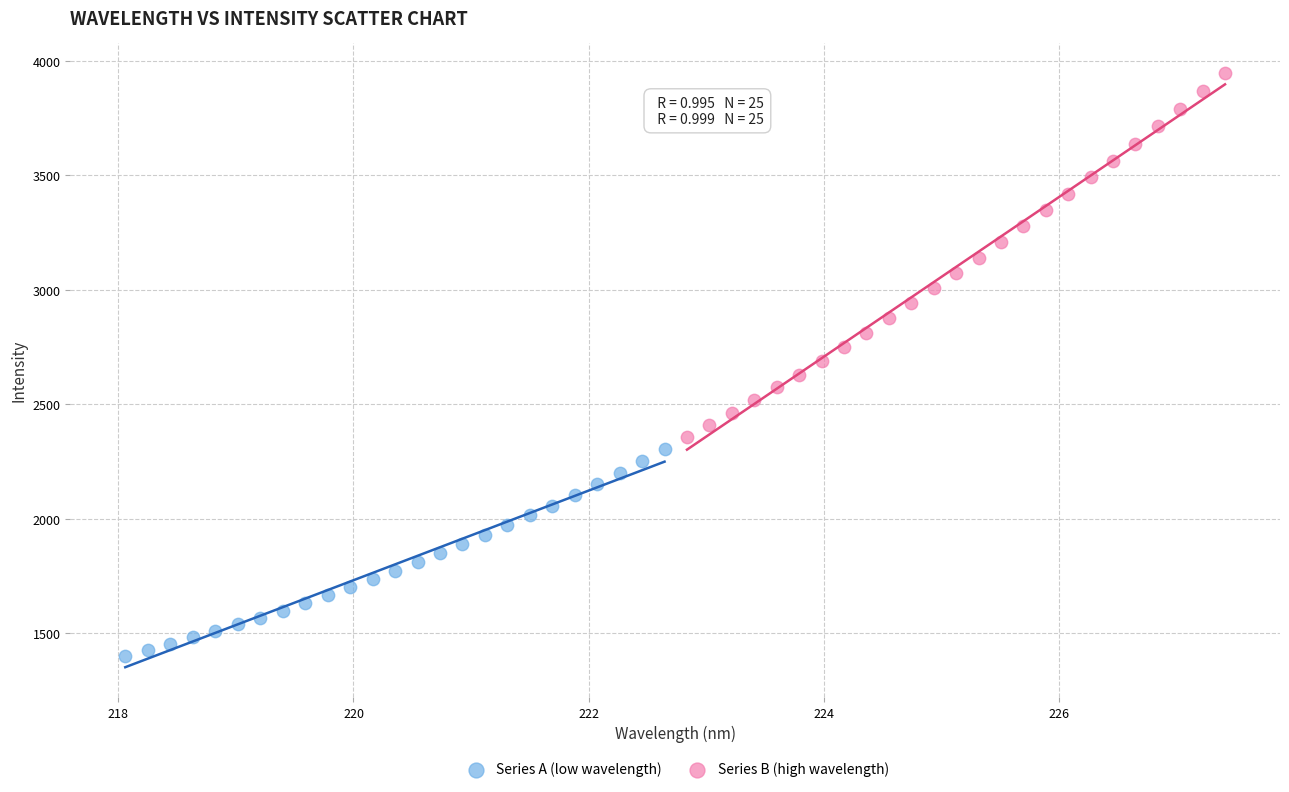

Which series has the largest Y range (max minus min)?

Series B (high wavelength)